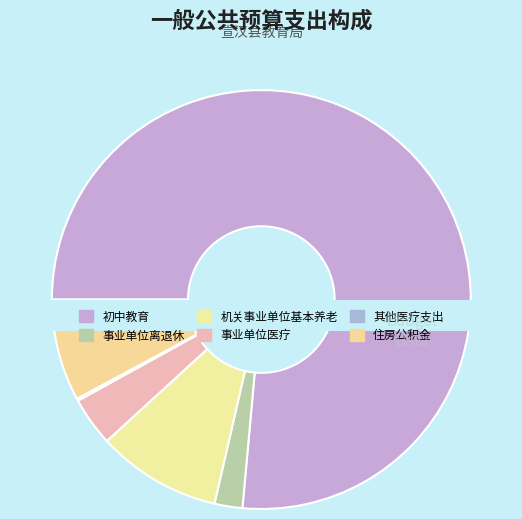

To the nearest percent, what percentage of the pie is 事业单位离退休?

2%